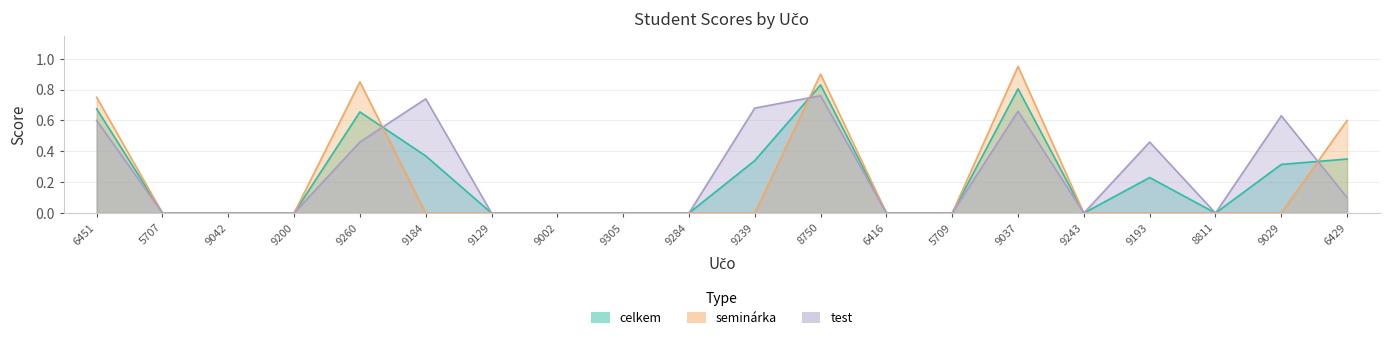

Is it true that seminárka equals 0.0 at 9193?

True